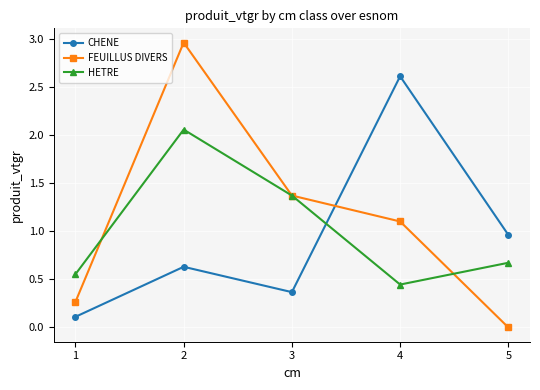

After their last crossing, which series has the higher values: HETRE or FEUILLUS DIVERS?

HETRE